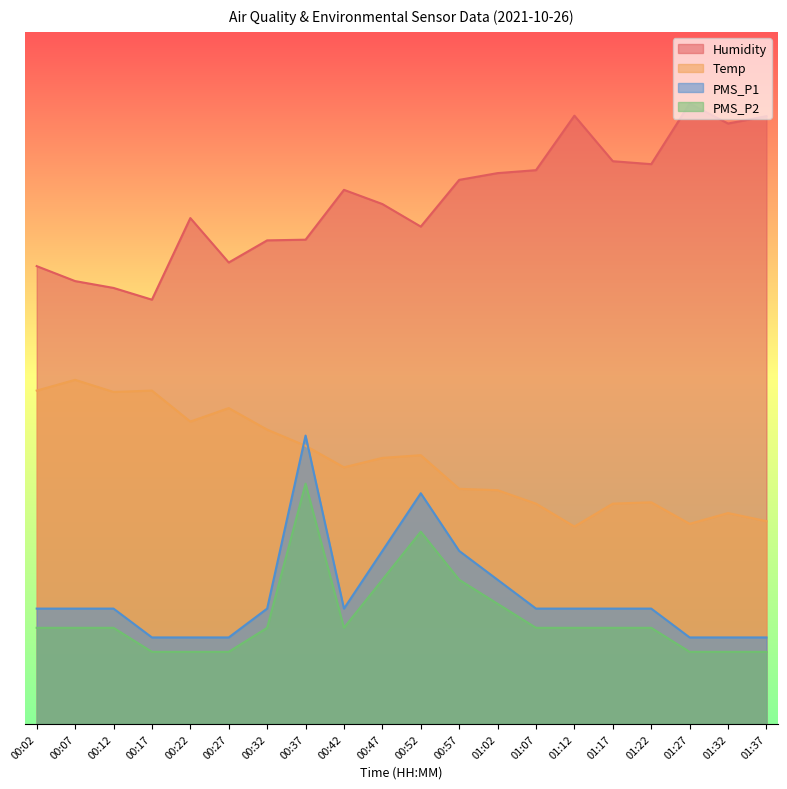

What is the difference between the highest and lowest values at 00:17?

30.5